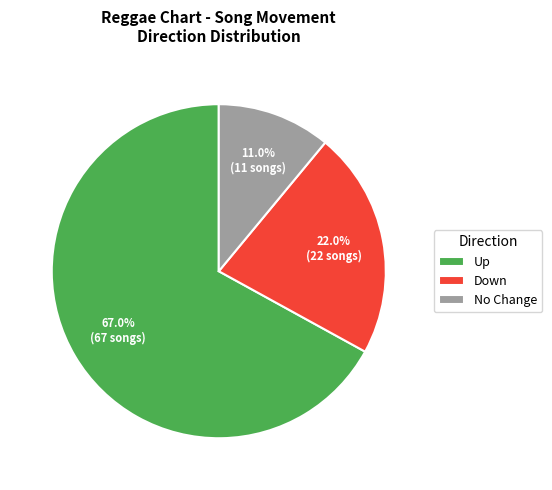

How many segments does this pie chart have?

3